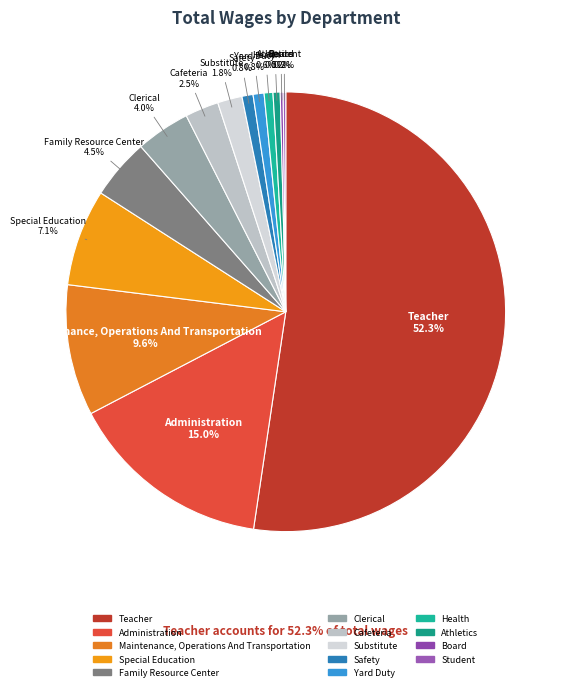

Which category has the biggest portion of the pie?

Teacher